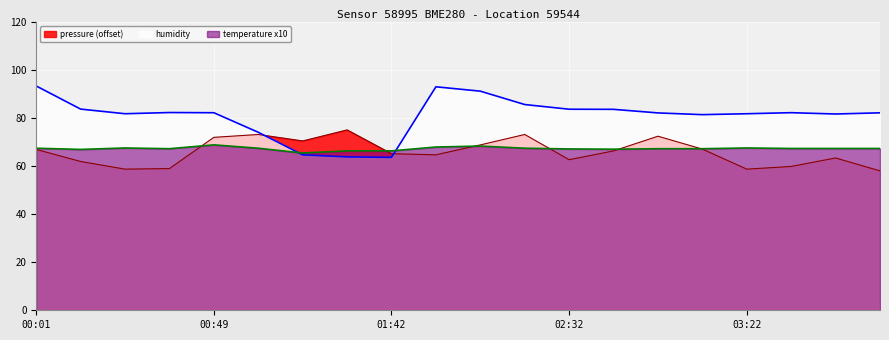

Which series ends up on top after the final intersection of temperature and humidity?

humidity